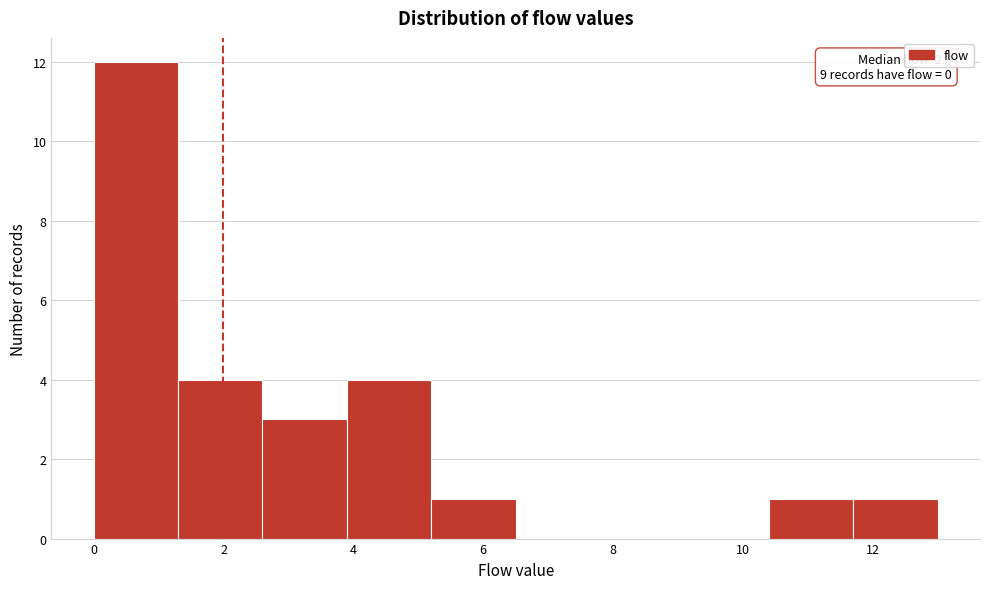

Which range on the x-axis has the tallest bar?

0.0 to 1.3